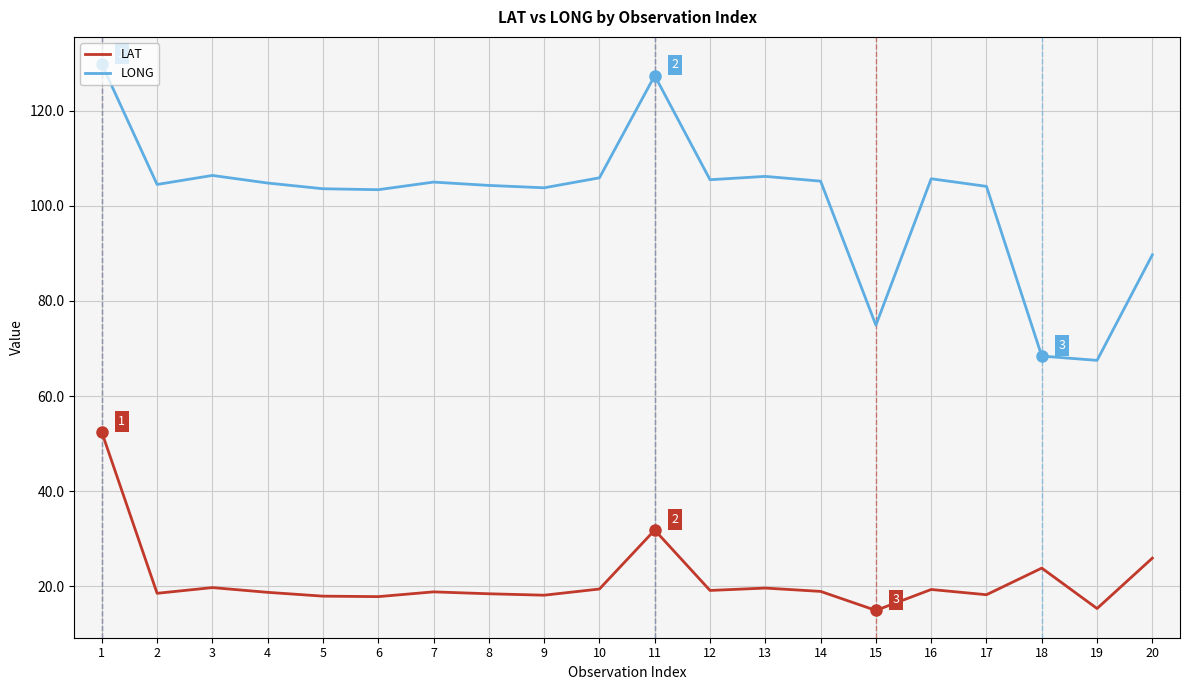

List the series in order of their overall mean, highest first.

LONG, LAT